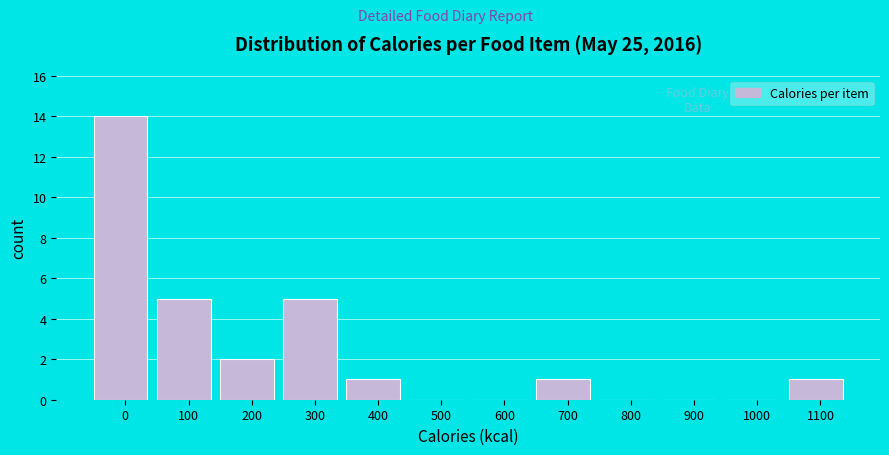

Reading right to left, extract all data points from this chart.

1100=1	1000=0	900=0	800=0	700=1	600=0	500=0	400=1	300=5	200=2	100=5	0=14